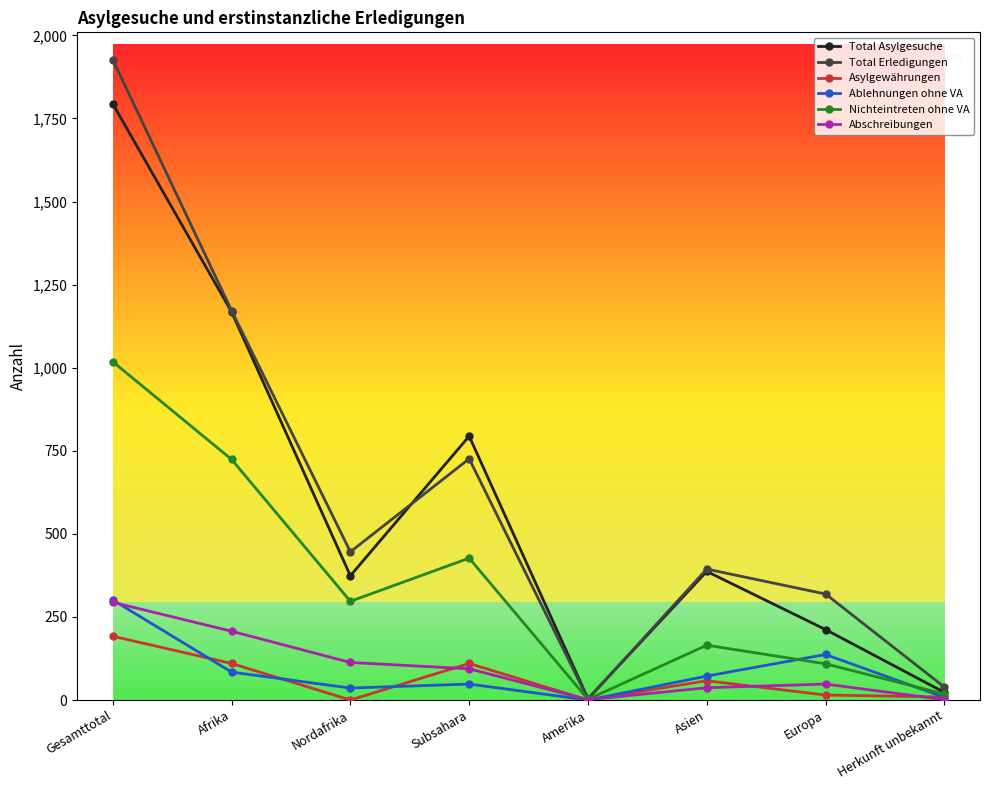

Which label corresponds to the largest value in the chart?

Gesamttotal